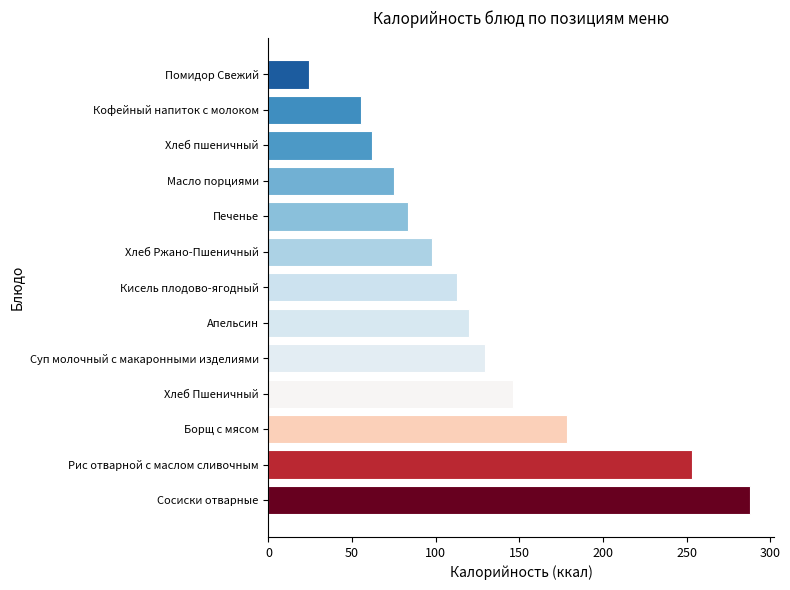

Count the number of data series in this chart.

1